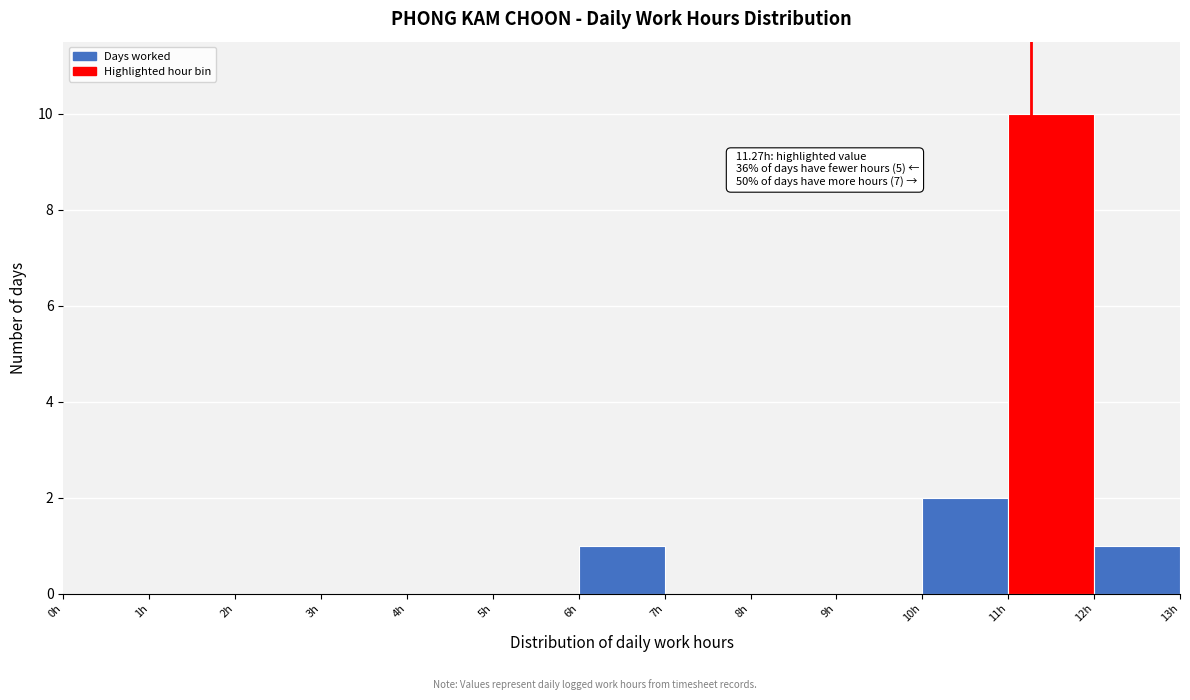

Over which range of the x-axis is the bar tallest?

11 to 12